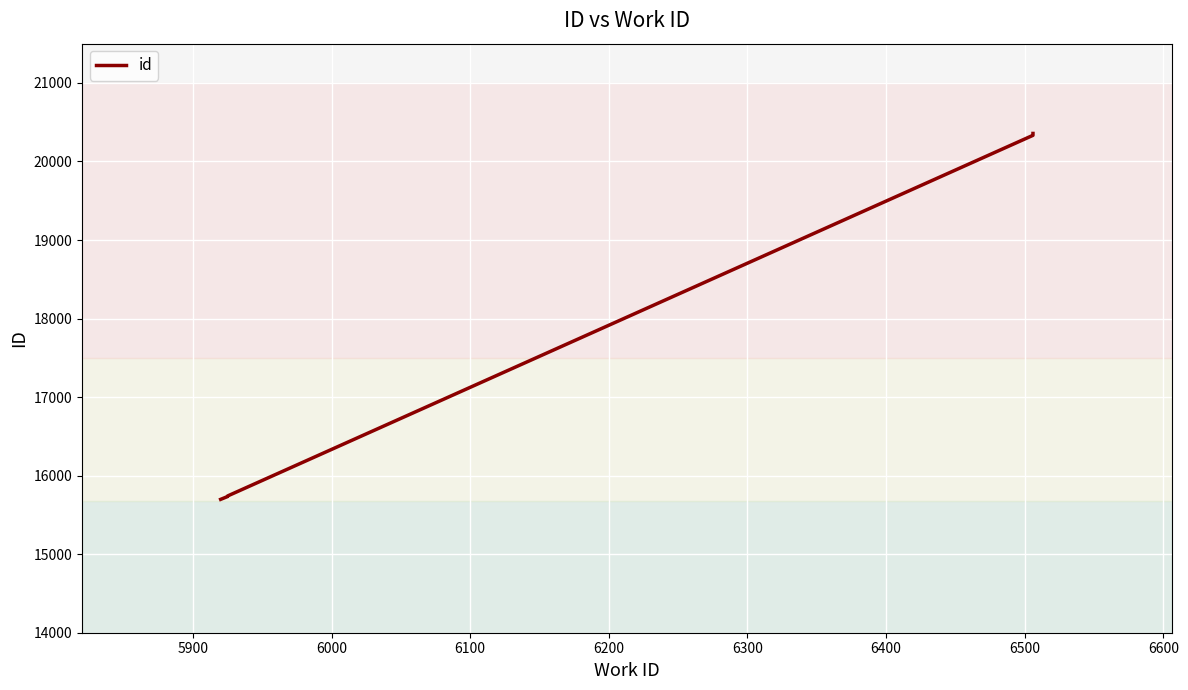

Count the number of data series in this chart.

1